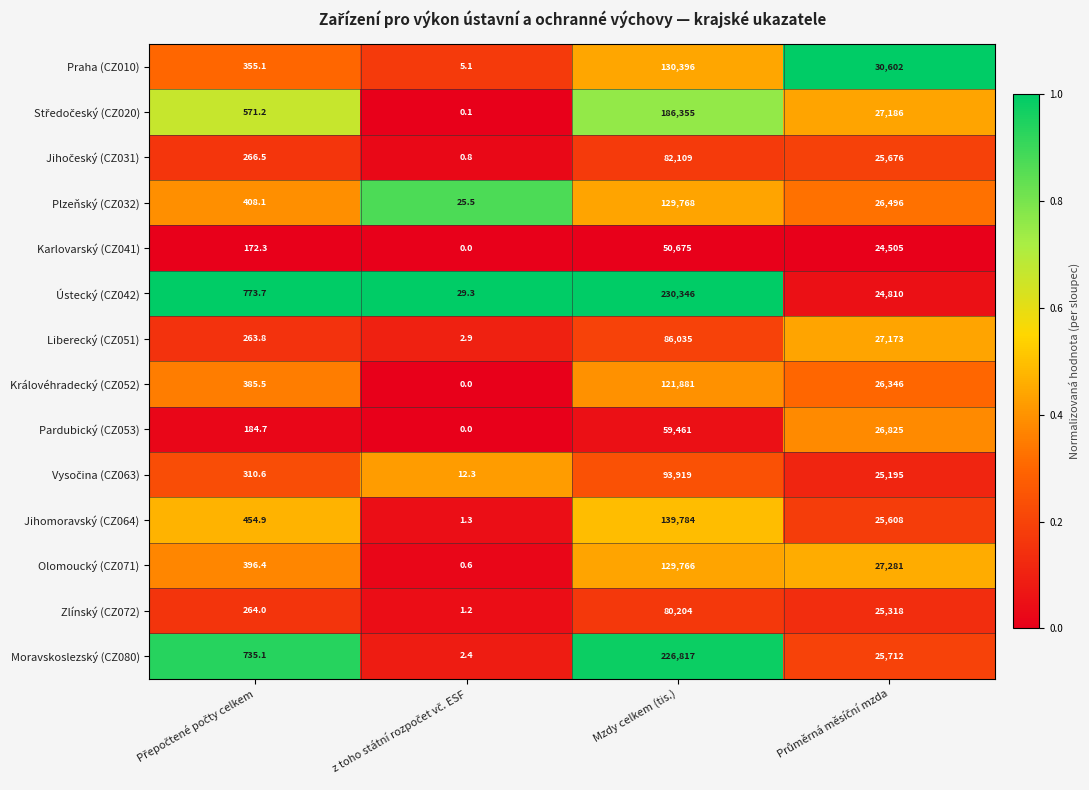

At which category is the sum across all series the highest?

Mzdy celkem (tis.)